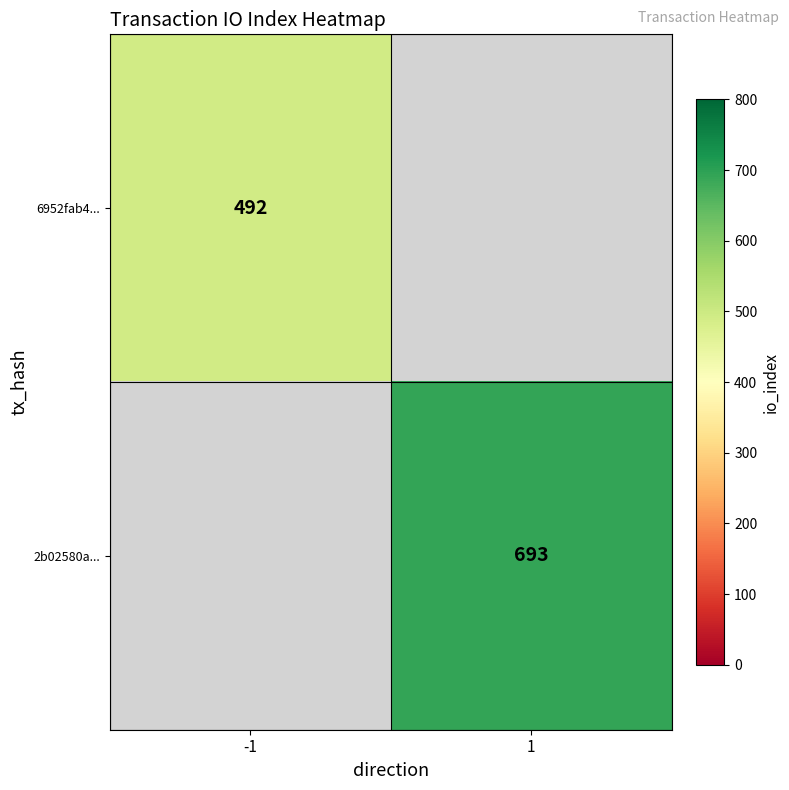

Is the value of 6952fab4... at -1 greater than the value of 2b02580a... at 1?

No